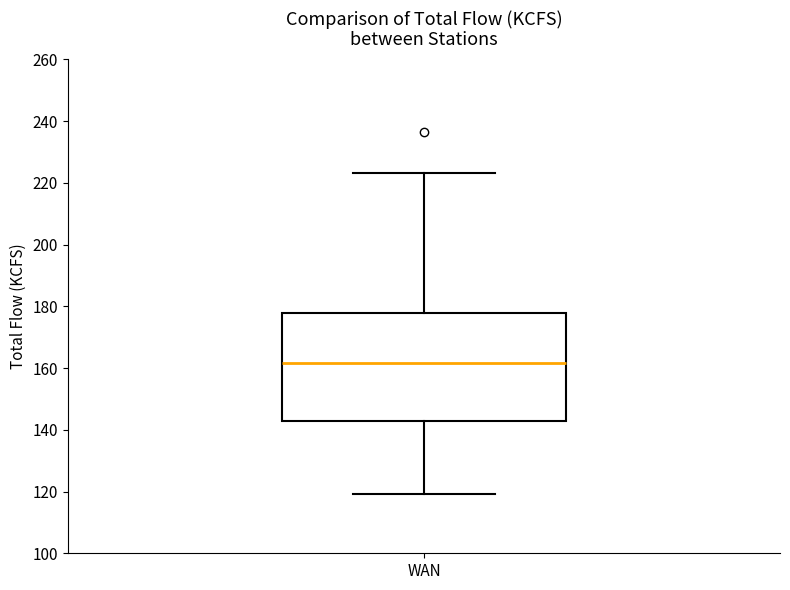

Read this box plot against the y-axis: the position of the median line, the range covered by the box, and the ends of both whiskers. The values are not printed on the chart, so give them approximately, as read against the axis.

median 162, box 142 to 178, whiskers 120 to 224